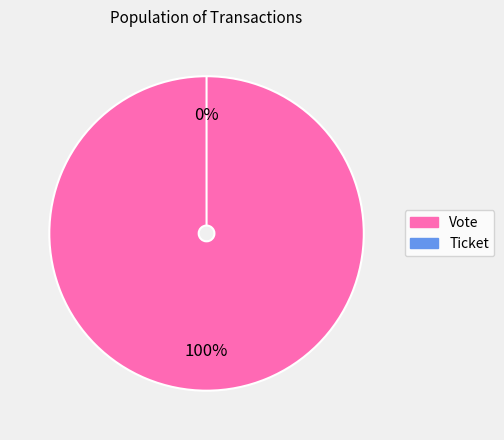

What portion of the pie excludes Ticket?

100.0%